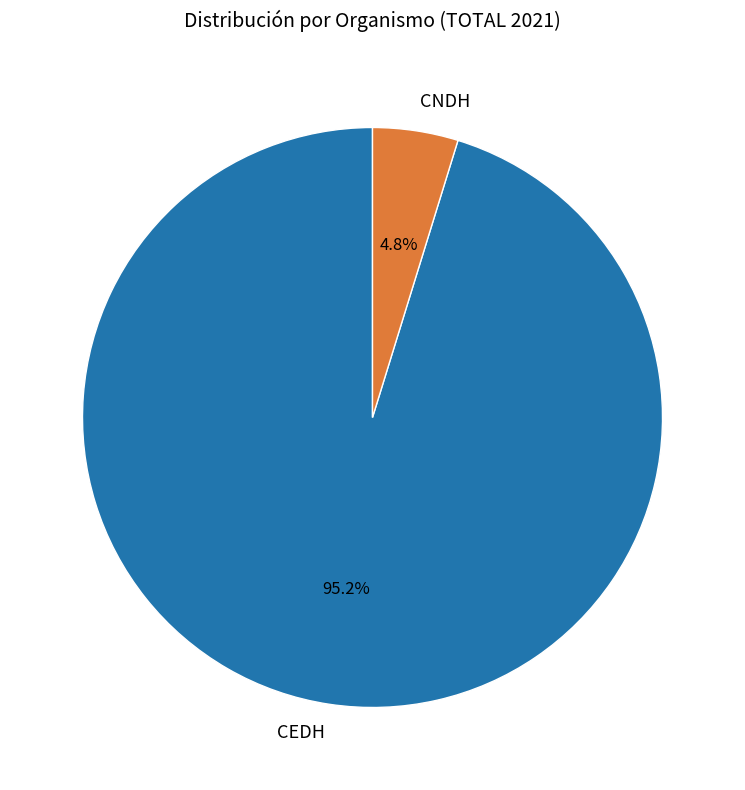

Between CNDH and CEDH, which is larger?

CEDH